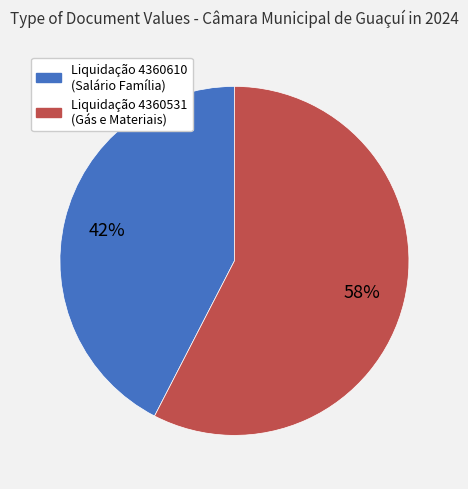

How many segments does this pie chart have?

2